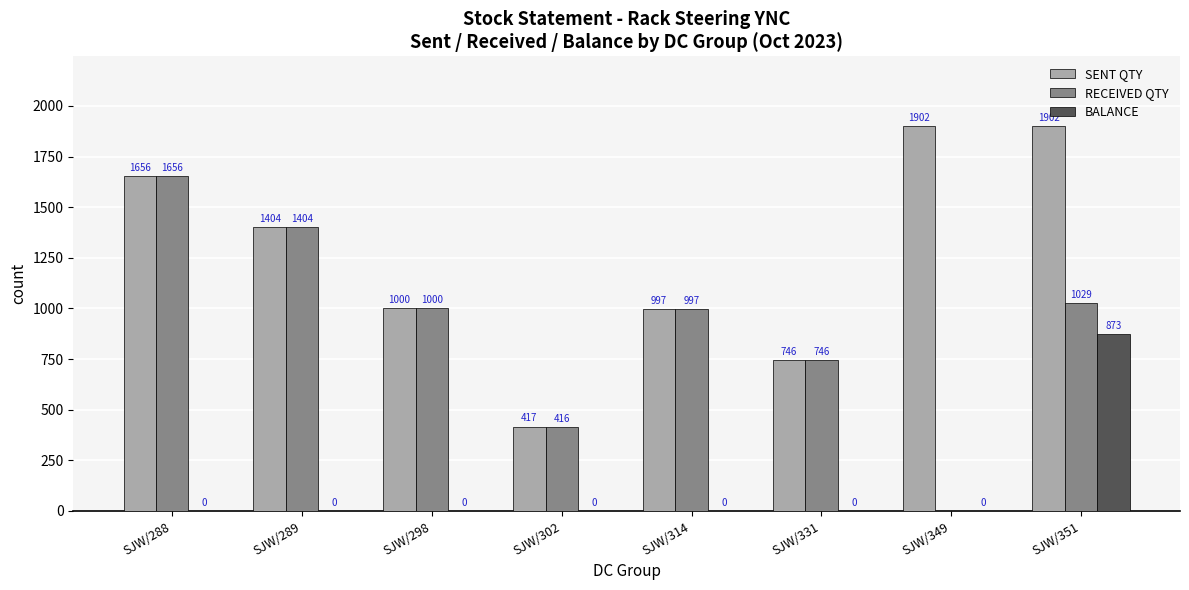

Reading left to right, extract all data points from this chart.

SENT QTY: 1656	1404	1000	417	997	746	1902	1902
RECEIVED QTY: 1656	1404	1000	416	997	746	0	1029
BALANCE: 0	0	0	0	0	0	0	873